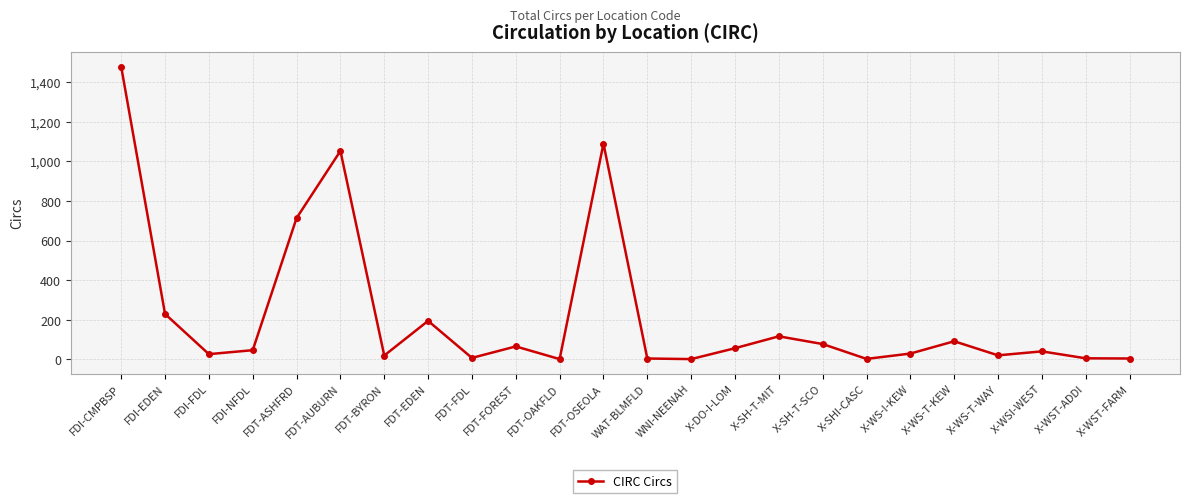

What is the label of the 10th point from the left?

FDT-FOREST